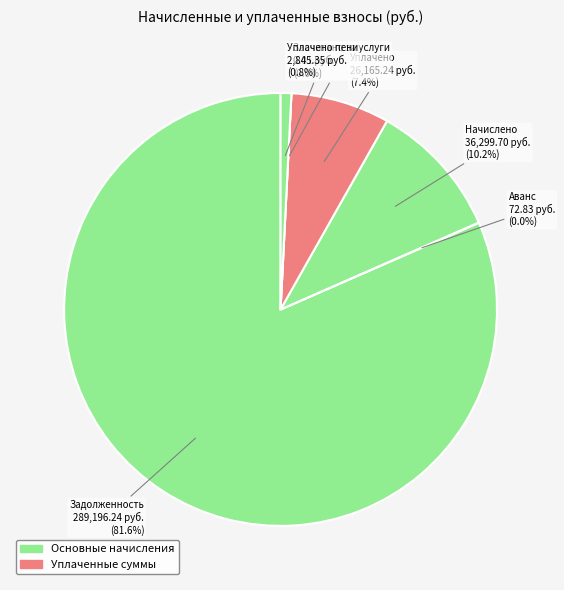

How much of the chart is everything except Аванс (начало)?

100.0%